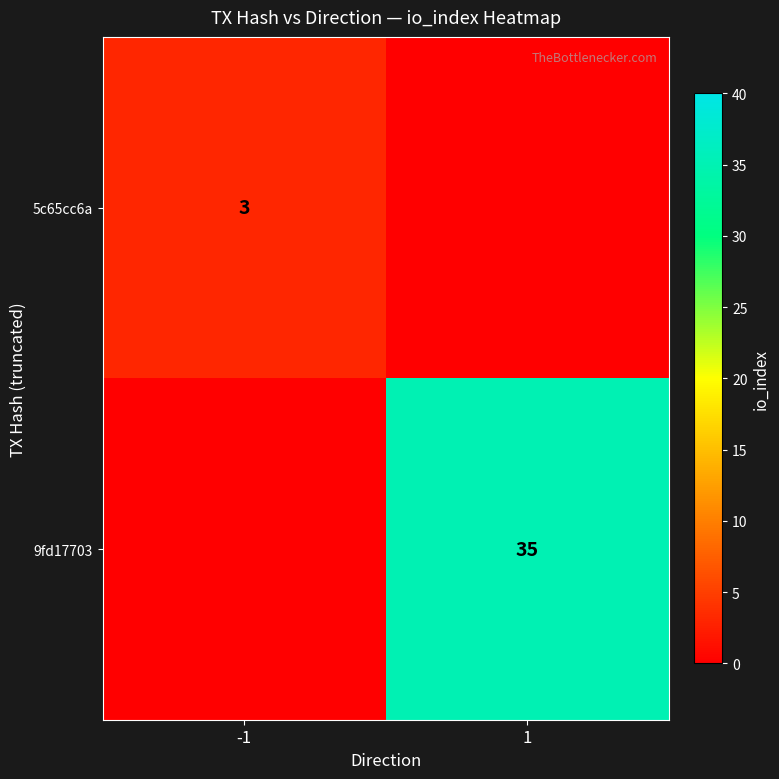

Is the value of 5c65cc6a at -1 greater than the value of 9fd17703 at 1?

No